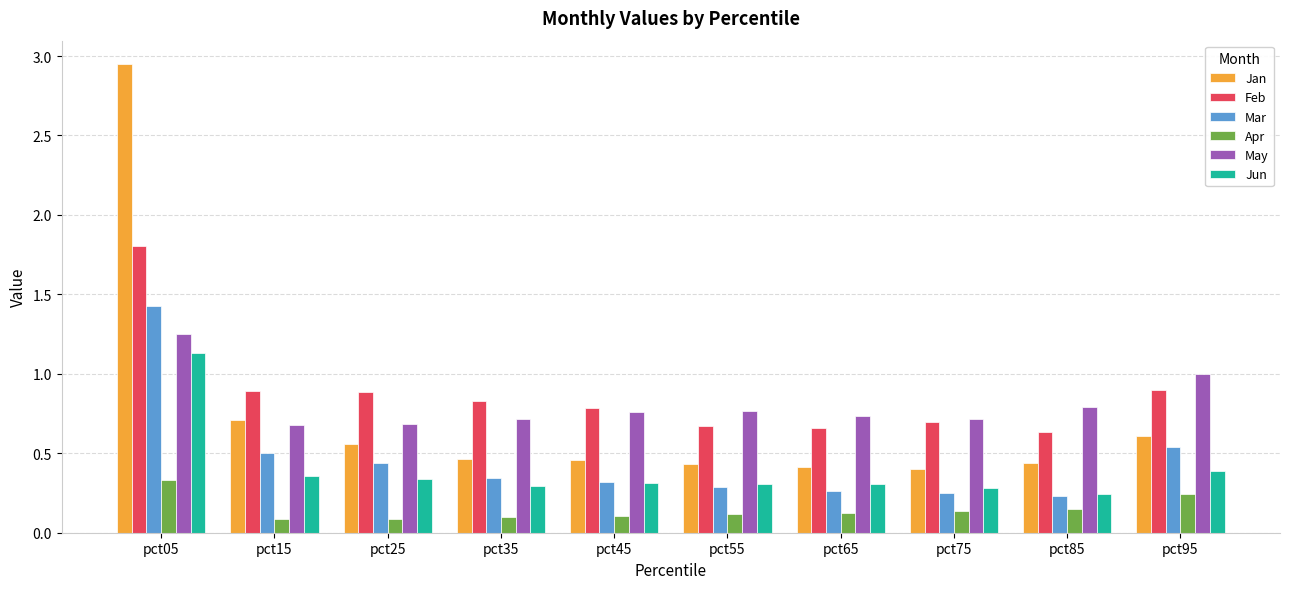

What are all the series names shown in the legend?

Jan, Feb, Mar, Apr, May, Jun